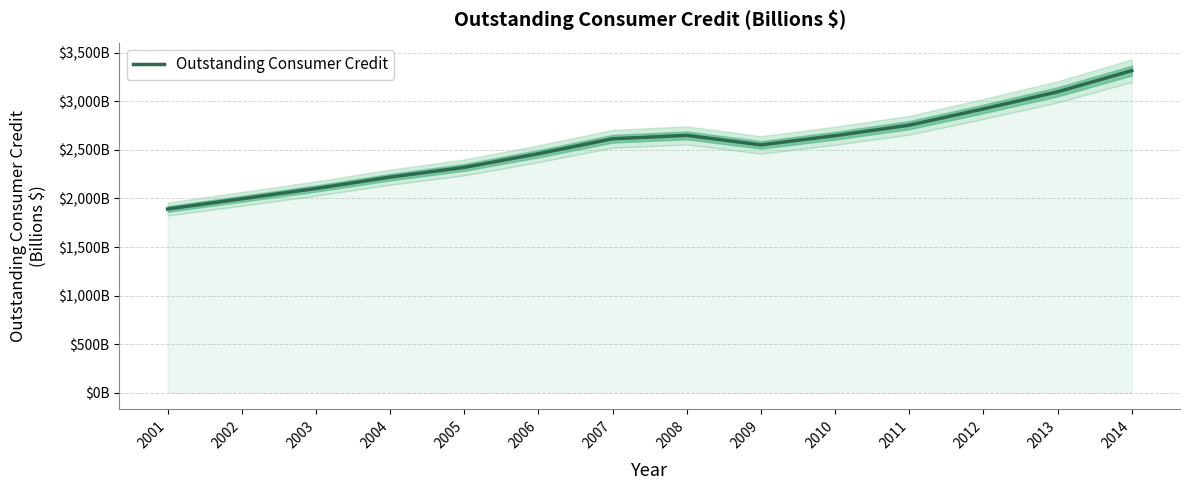

What is the average value?

2539.5